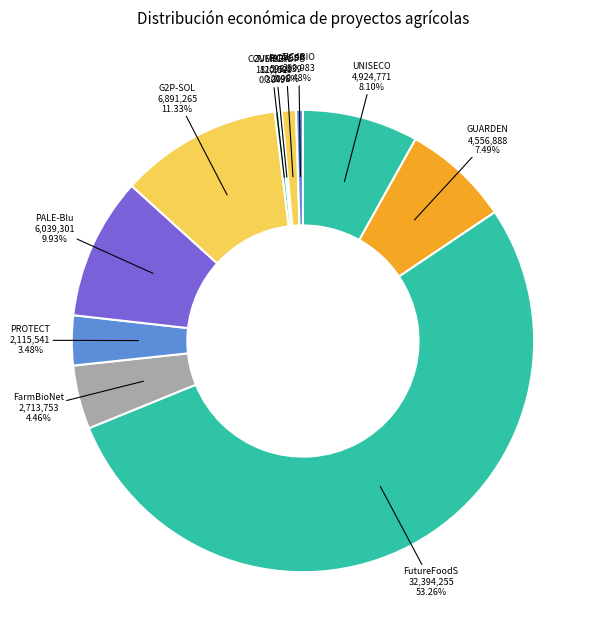

Rank the categories by value from lowest to highest.

COVERCROPS, ZUMBBA, TIC4BIO, BIOVESP, PROTECT, FarmBioNet, GUARDEN, UNISECO, PALE-Blu, G2P-SOL, FutureFoodS